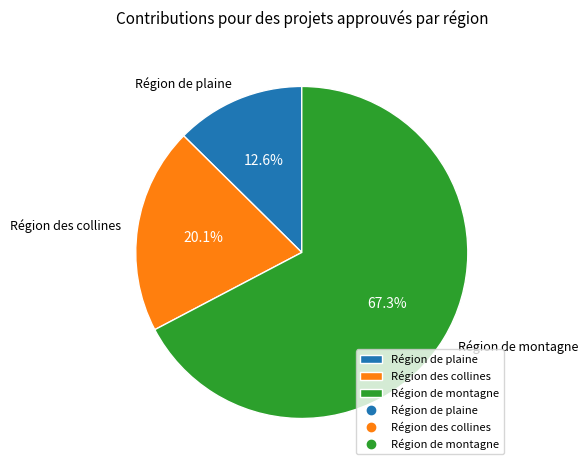

Does any single category account for the majority?

Yes